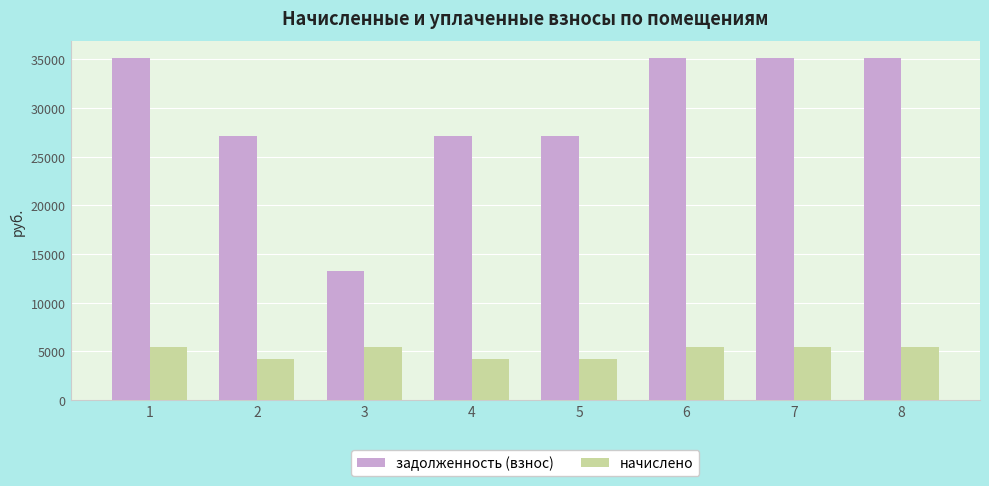

Is the value of начислено at 3 greater than the value of задолженность (взнос) at 1?

No